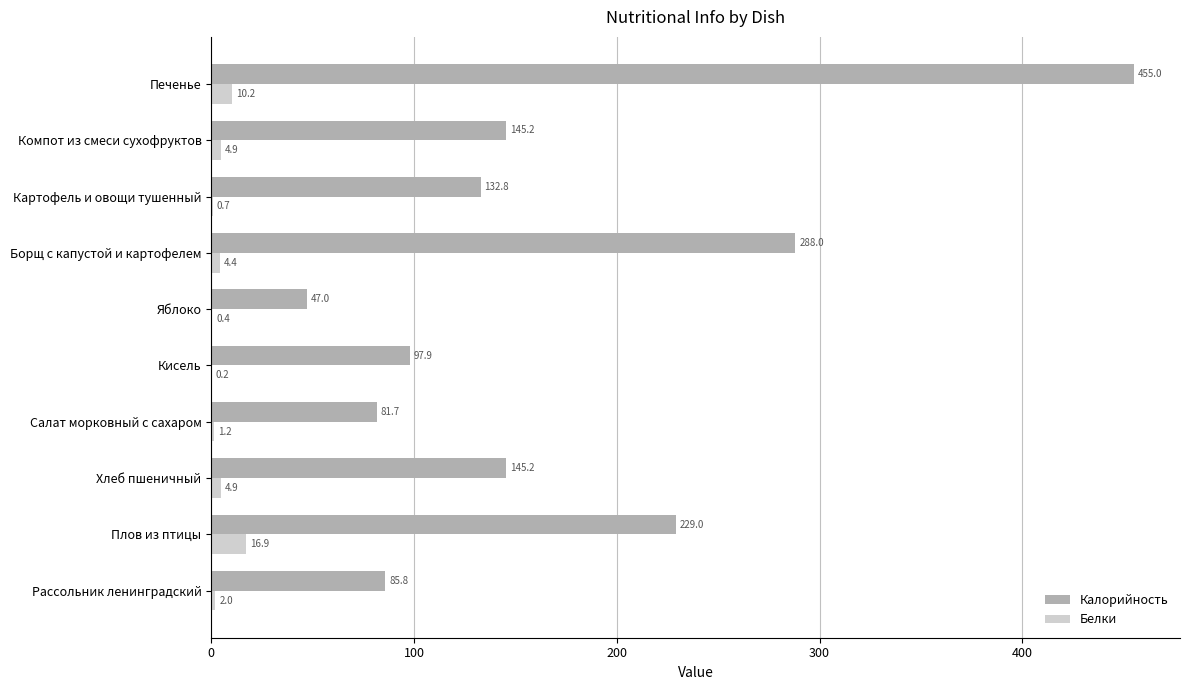

What is the approximate value of Калорийность at Печенье?

455.0